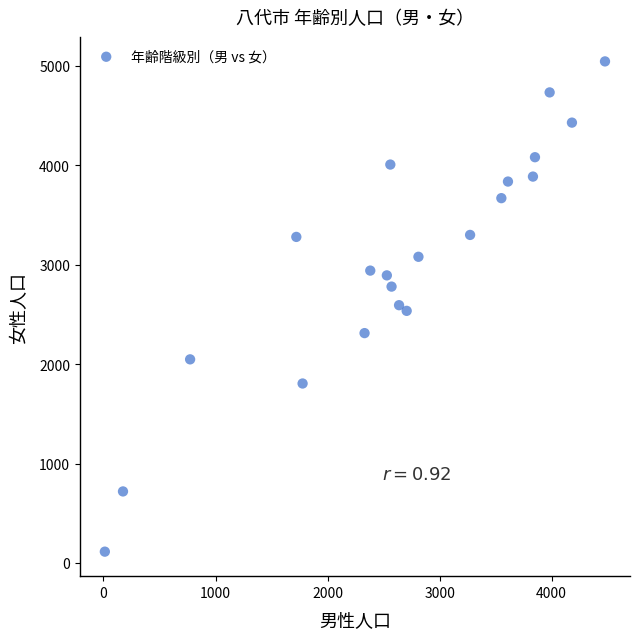

What is the range of X values (max minus min)?

4464